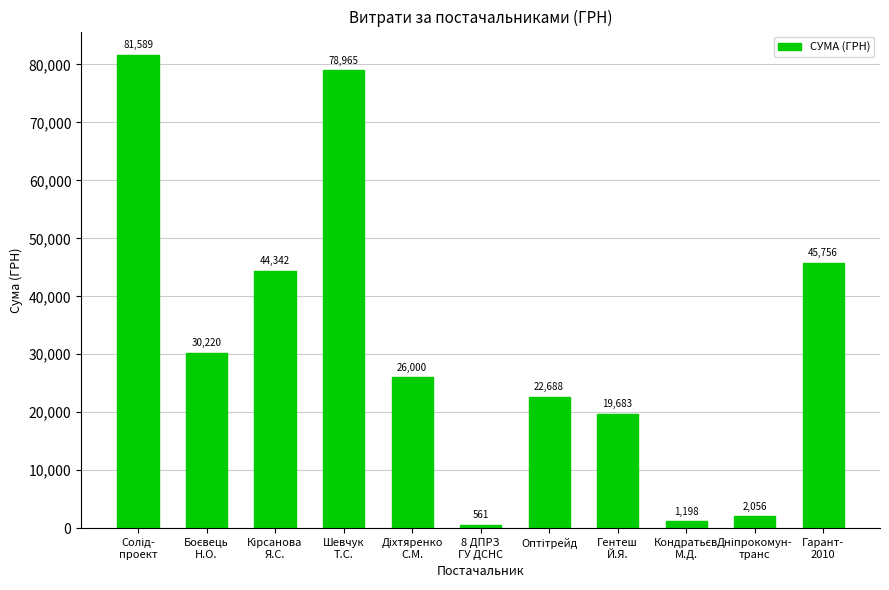

What is the value of the 8th bar from the left?

19683.0